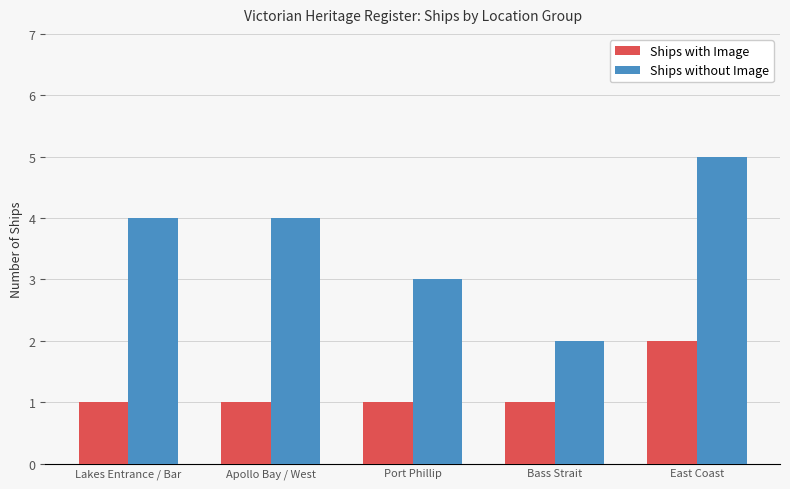

What is the sum of all Ships without Image values?

18